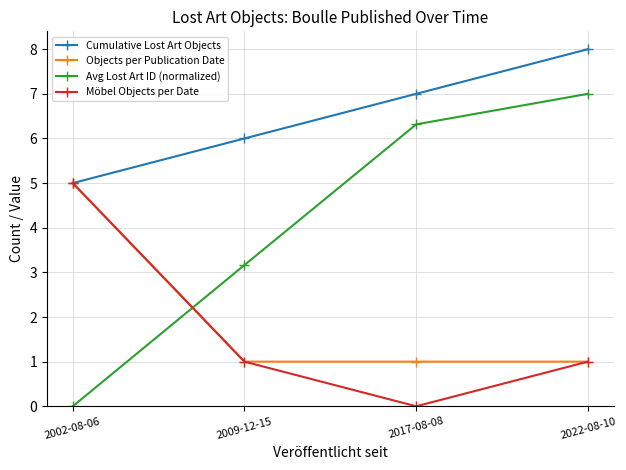

At which category is the sum across all series the highest?

2022-08-10